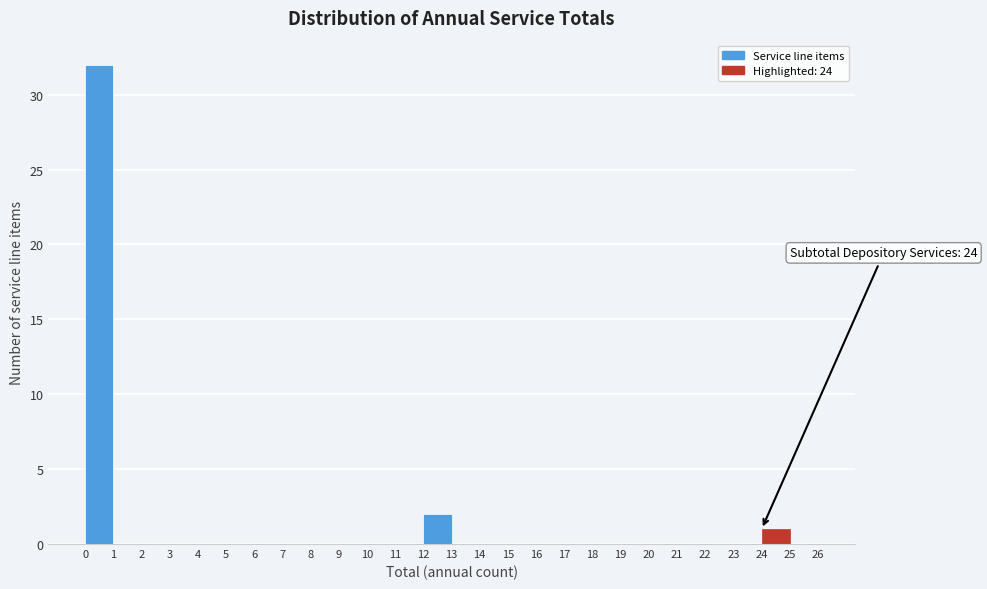

Which range on the x-axis has the tallest bar?

0 to 1